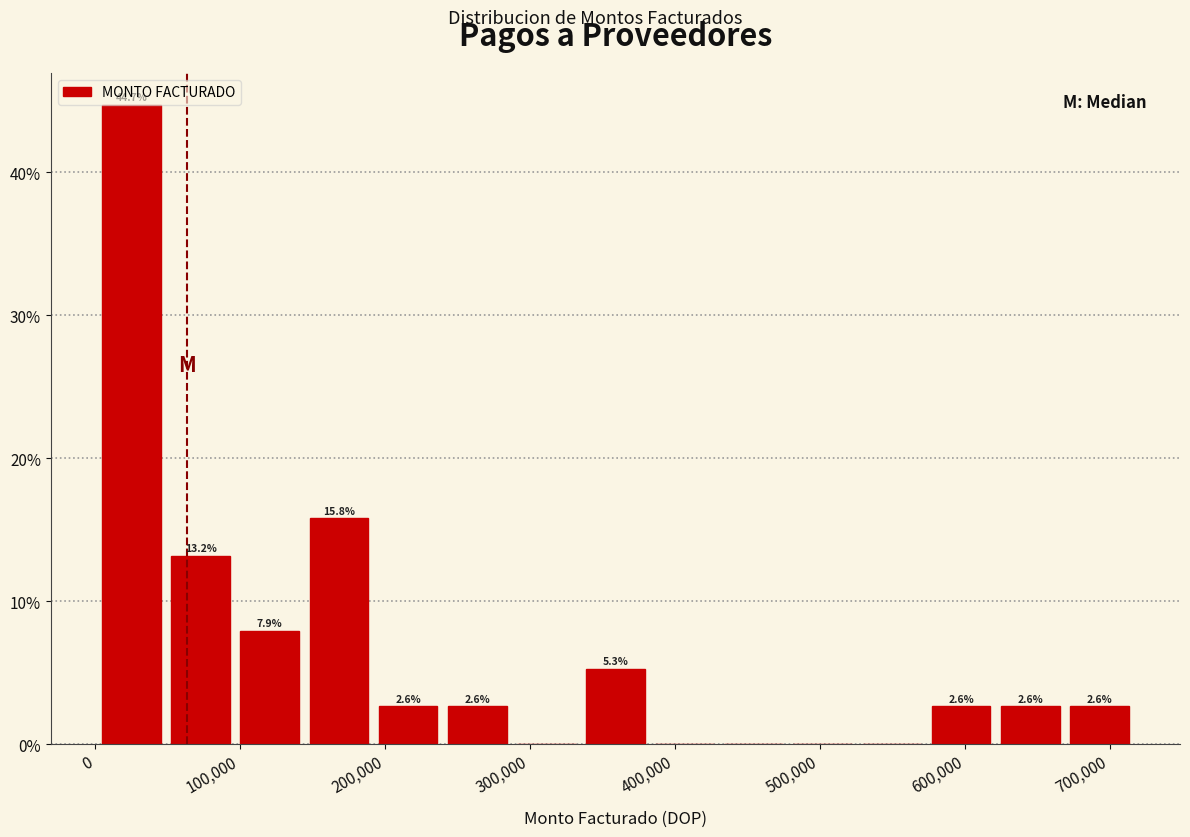

Over which range of the x-axis is the bar tallest?

0 to 50000